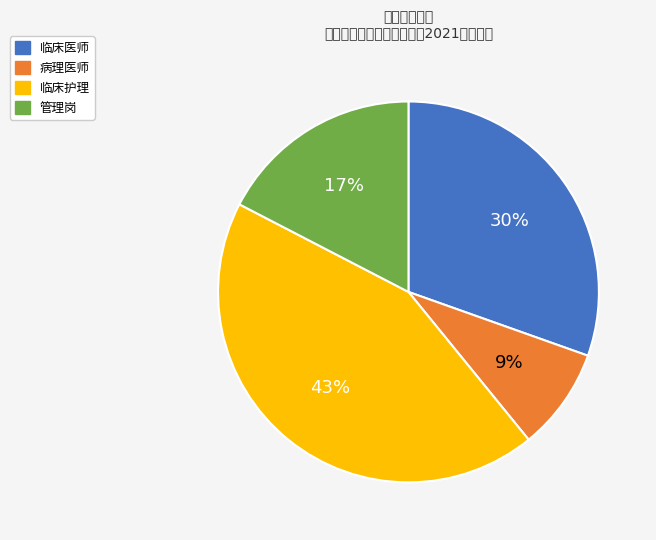

Which slice is the smallest?

病理医师